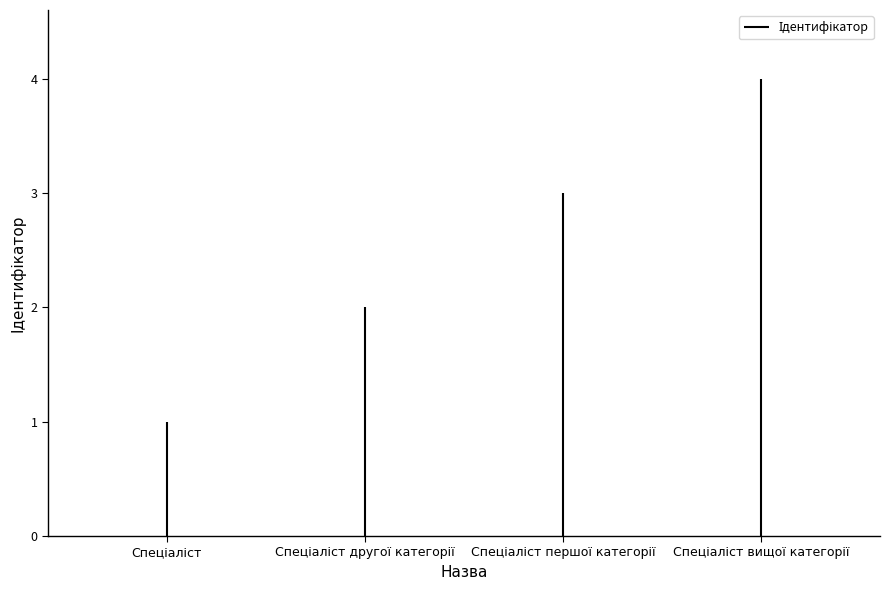

How many series are shown in this chart?

1